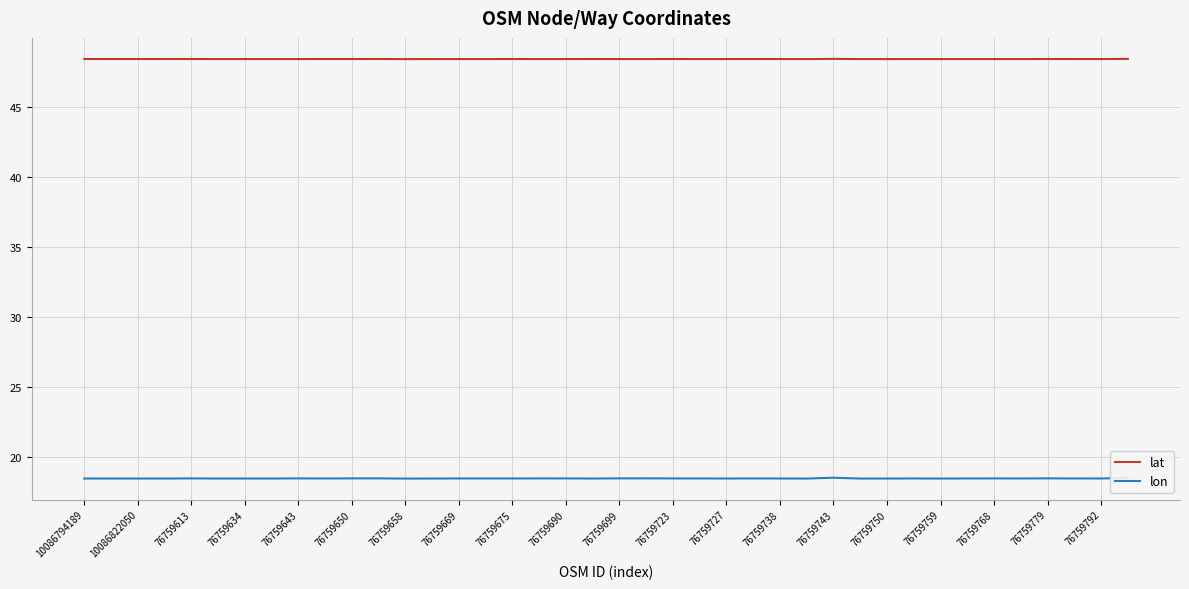

What is the minimum value shown in the chart?

18.4